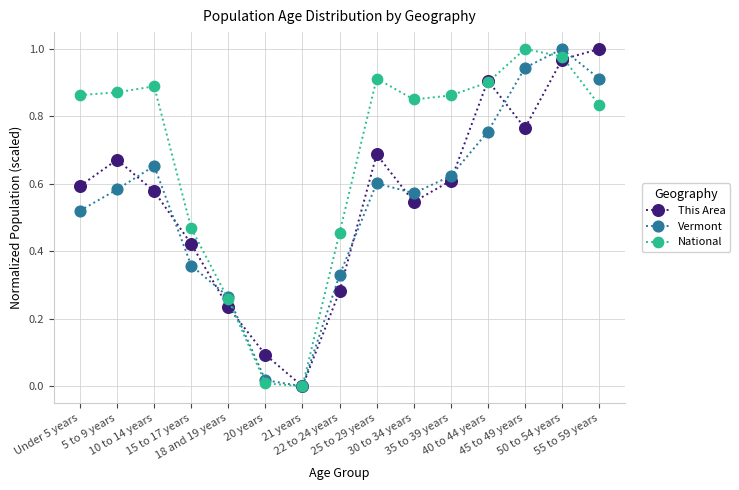

Between which two adjacent categories do Vermont and This Area first intersect?

5 to 9 years and 10 to 14 years